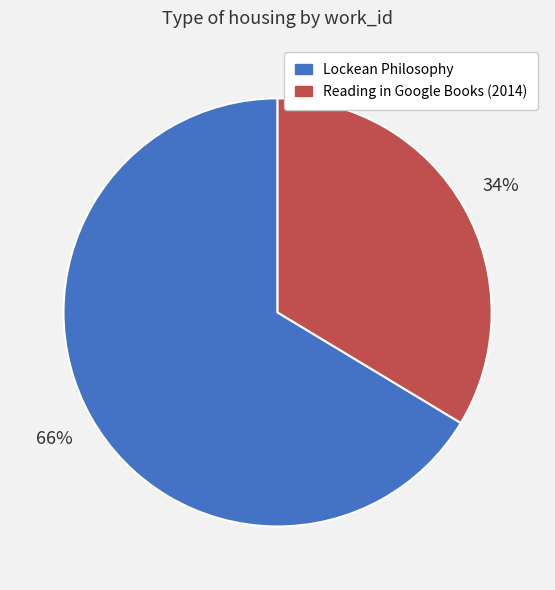

Count the number of slices in the pie.

2